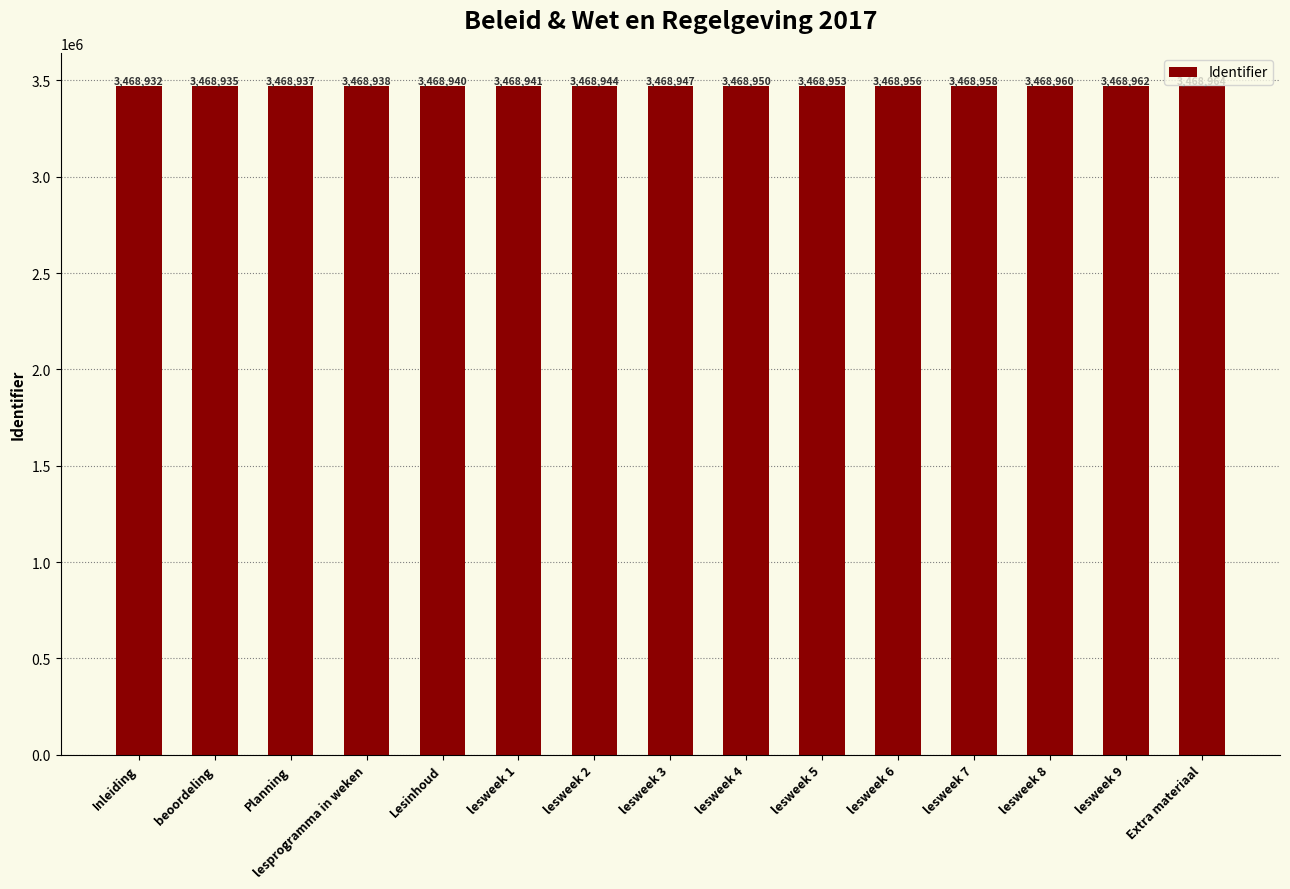

The chart shows a value of 5252912 at lesweek 9. True or false?

False